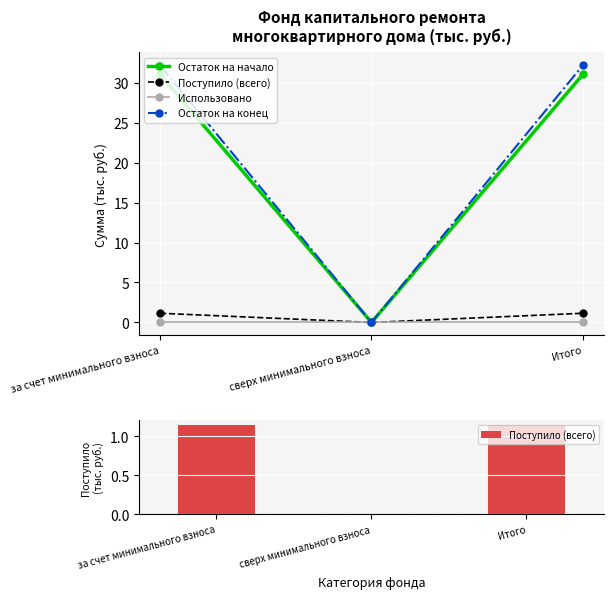

At which label is Поступило (всего) closest to 0?

сверх минимального взноса